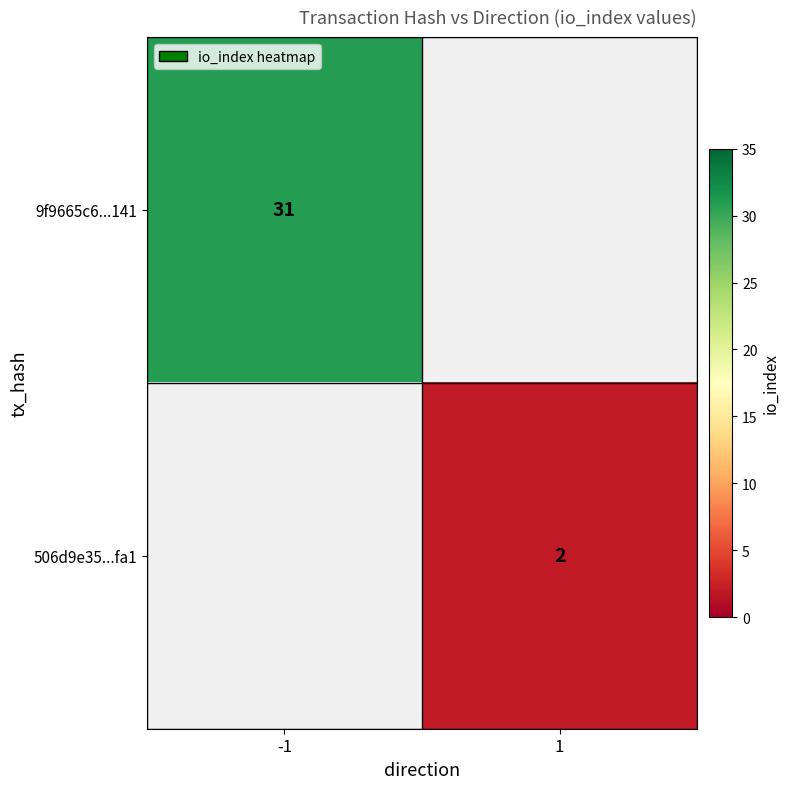

True or false: 506d9e35...fa1 has a value of 2 at 1.

True